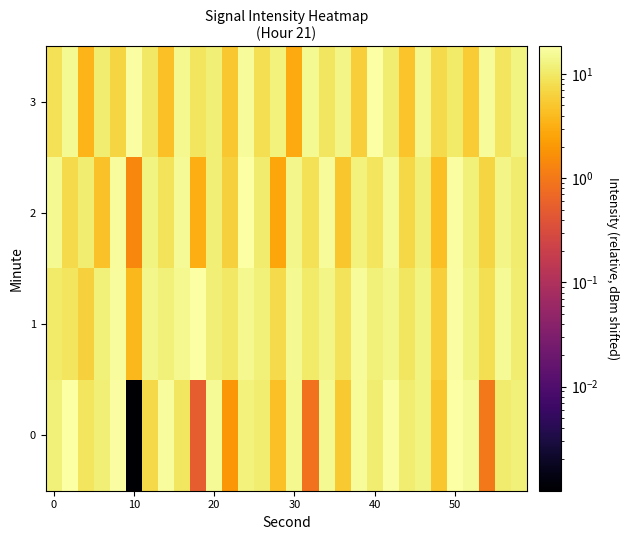

Which series has the largest total across all categories?

1